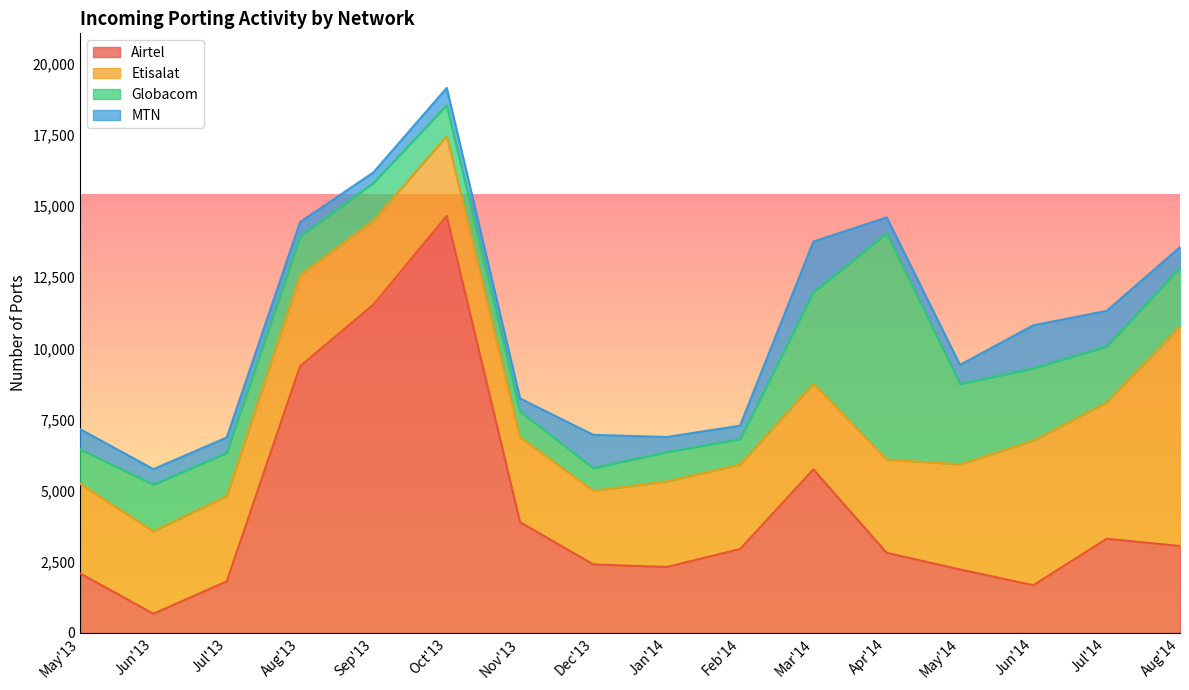

What is the label of the 14th point from the left?

Jun'14